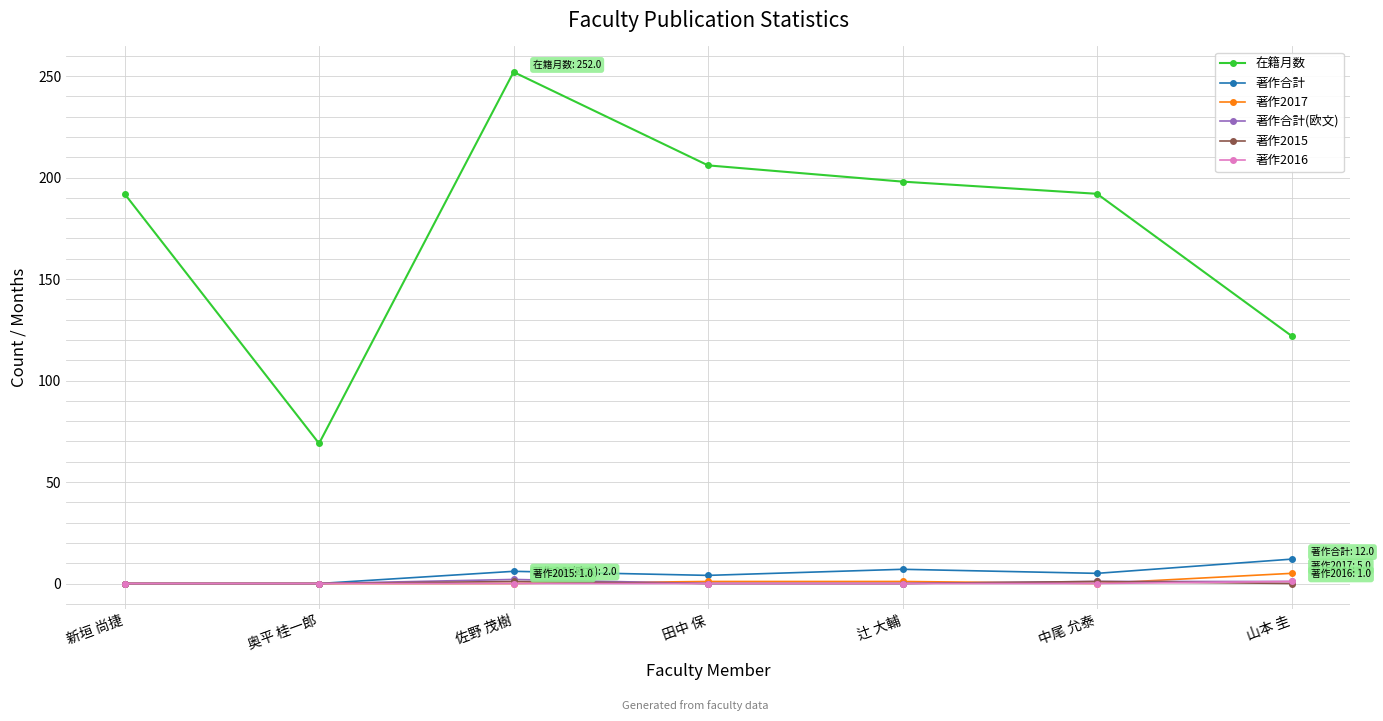

Is it true that 著作合計 equals 4 at 田中 保?

True